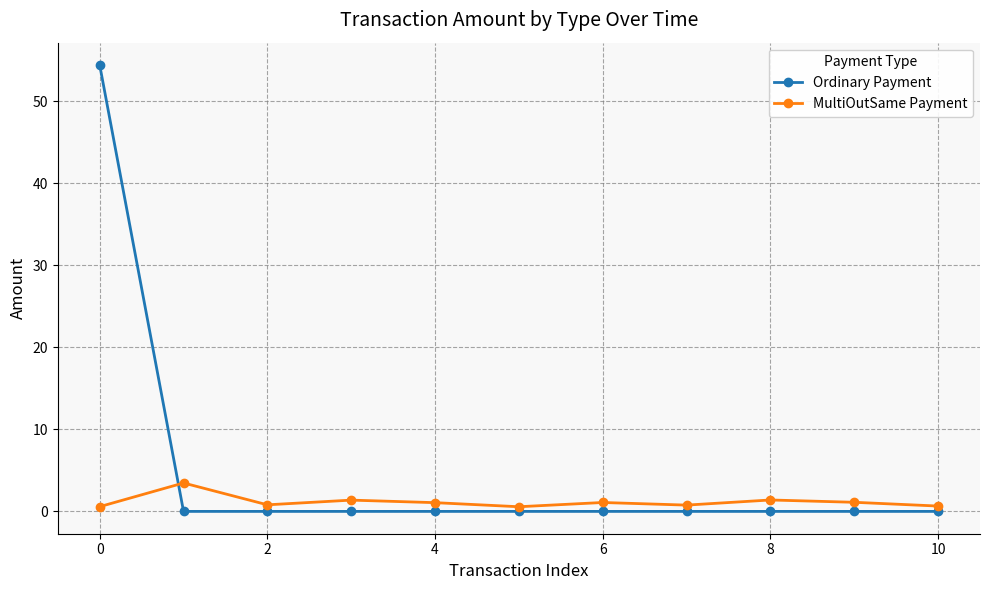

Which series has the largest total across all categories?

Ordinary Payment